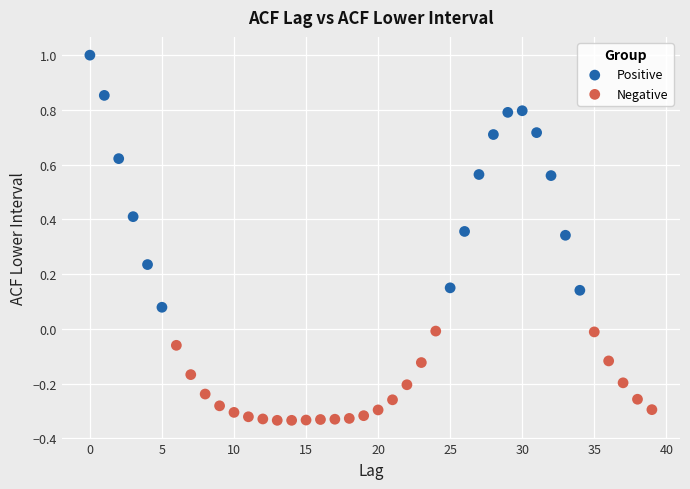

Which series reaches the minimum Y coordinate?

Negative